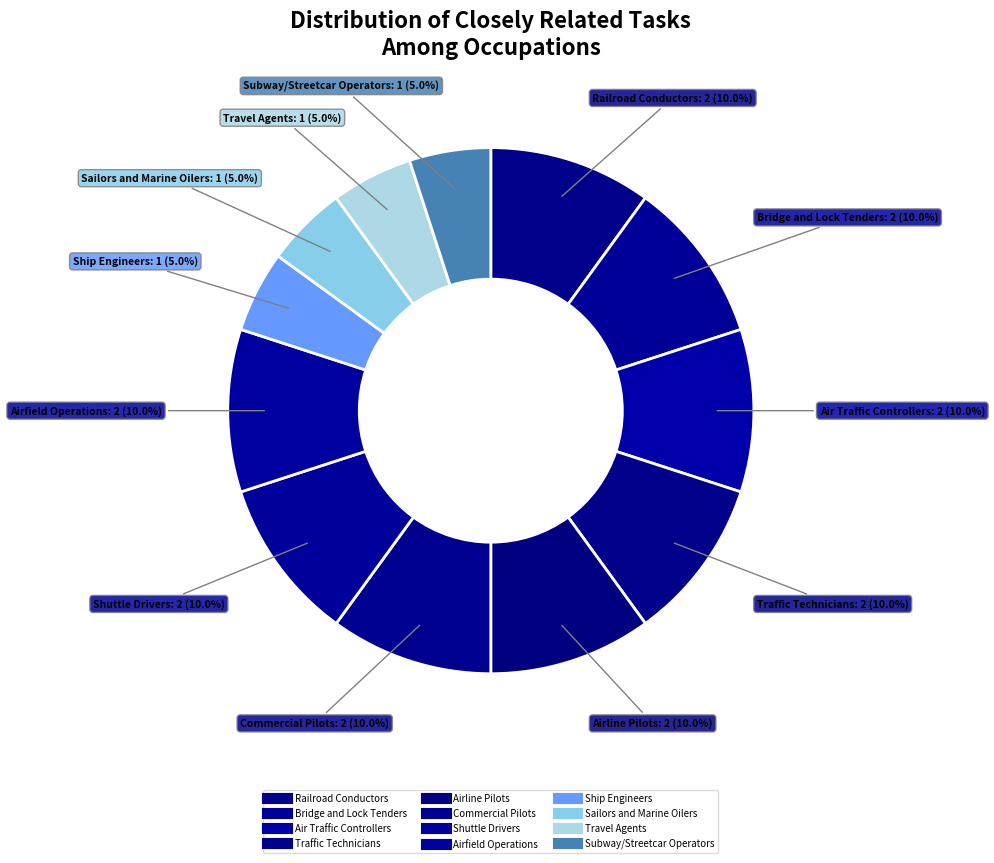

How many segments does this pie chart have?

12